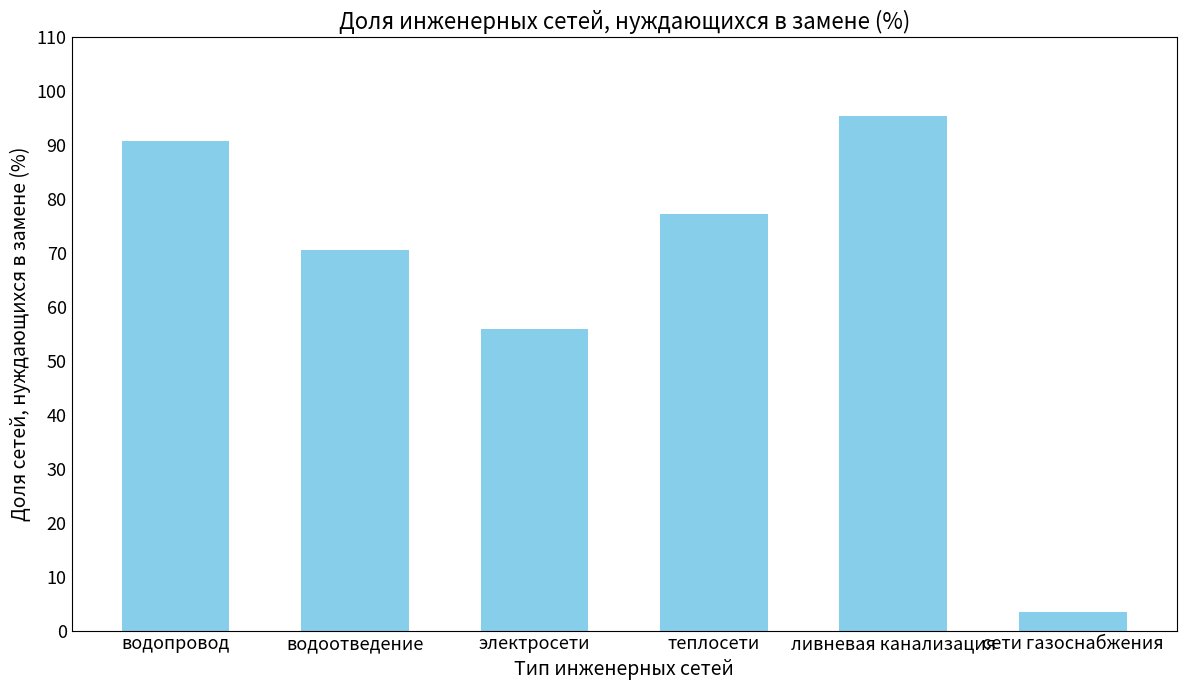

Which has a higher value, водопровод or теплосети?

водопровод